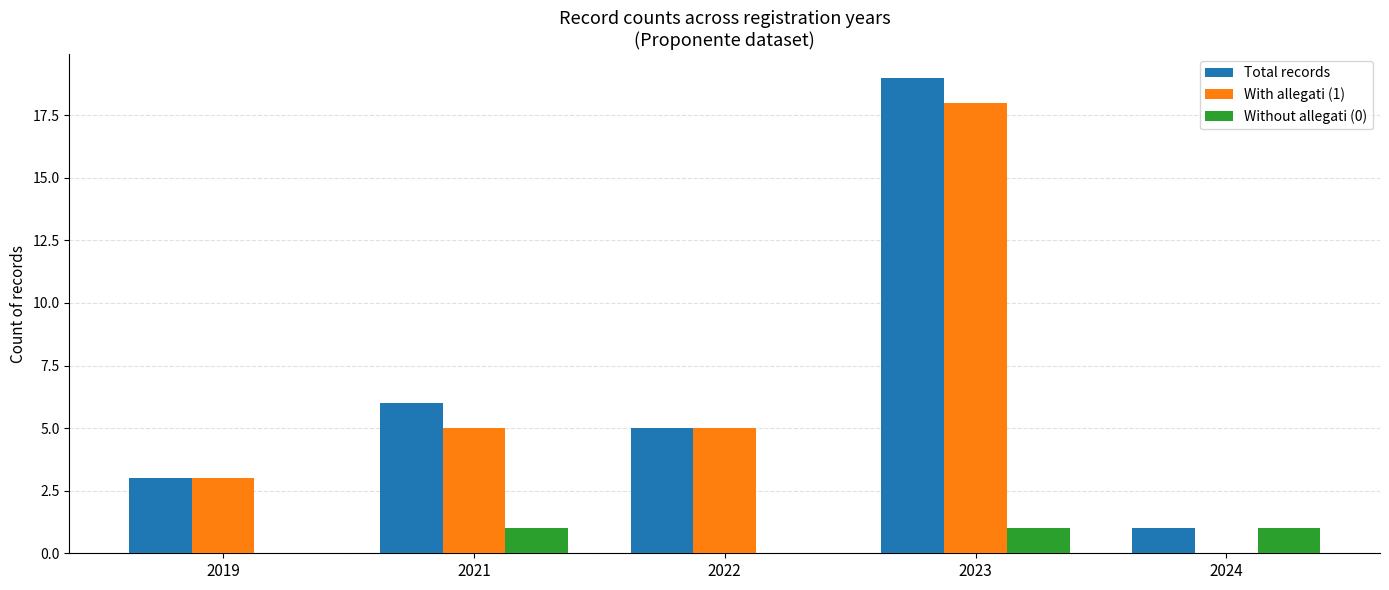

What is the maximum value shown in the chart?

19